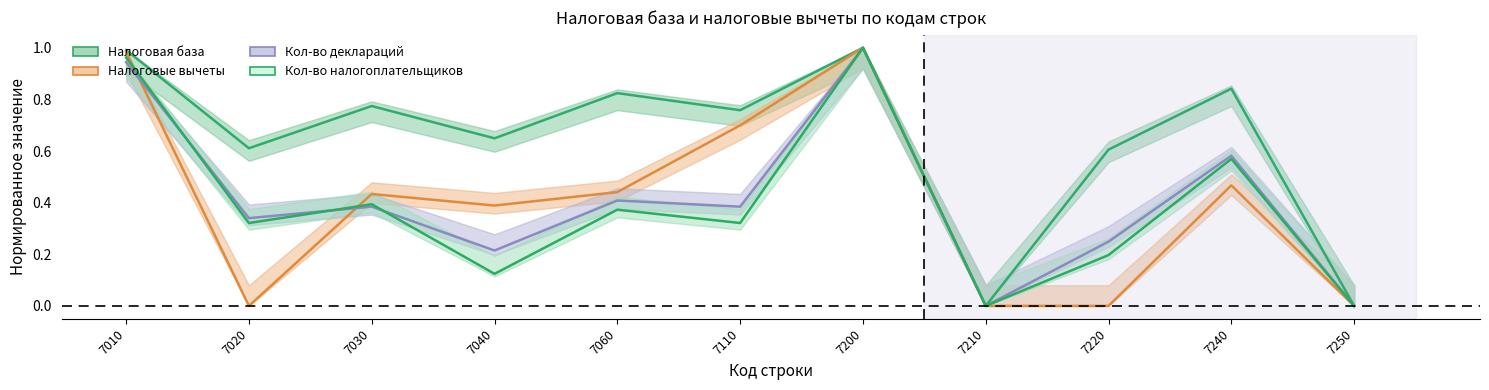

Which has a higher value, 7250 or 7210?

7250